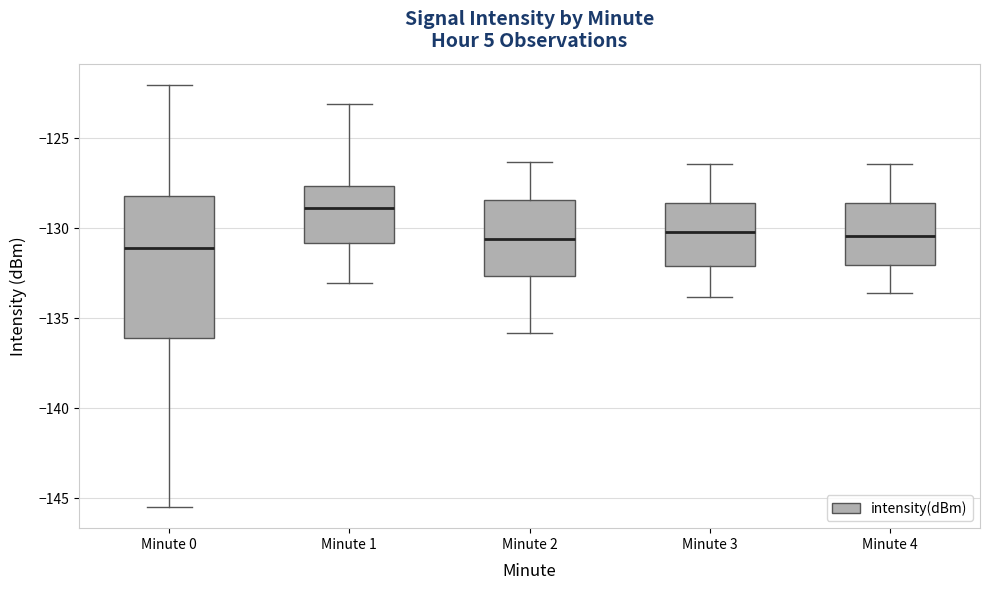

Comparing the boxes themselves (not the whiskers), which one is the tallest?

Minute 0